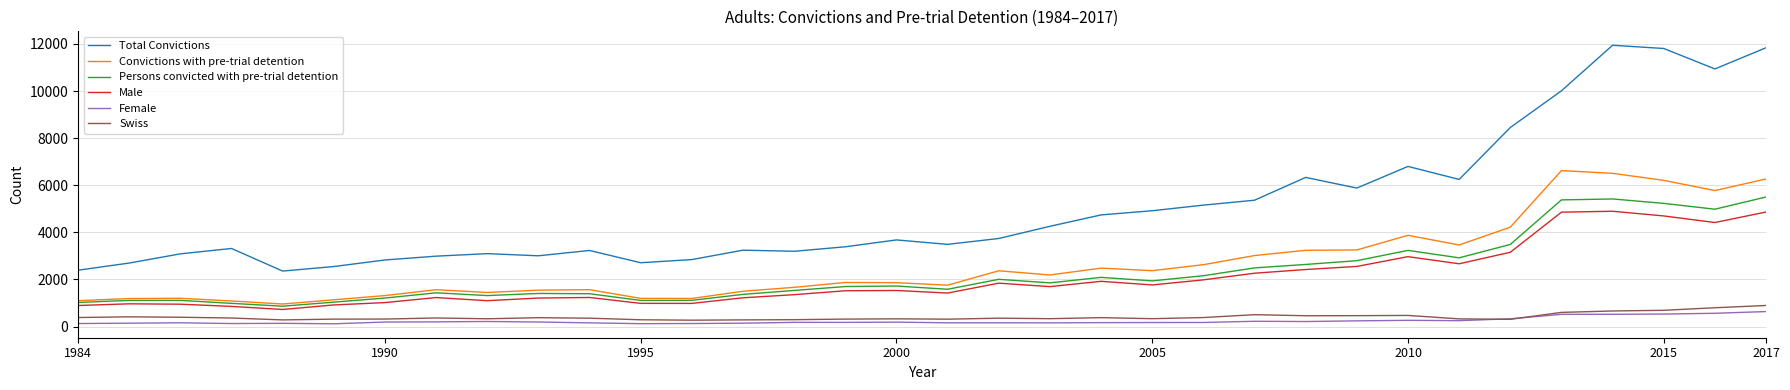

Which series has the largest range (max minus min)?

Total Convictions